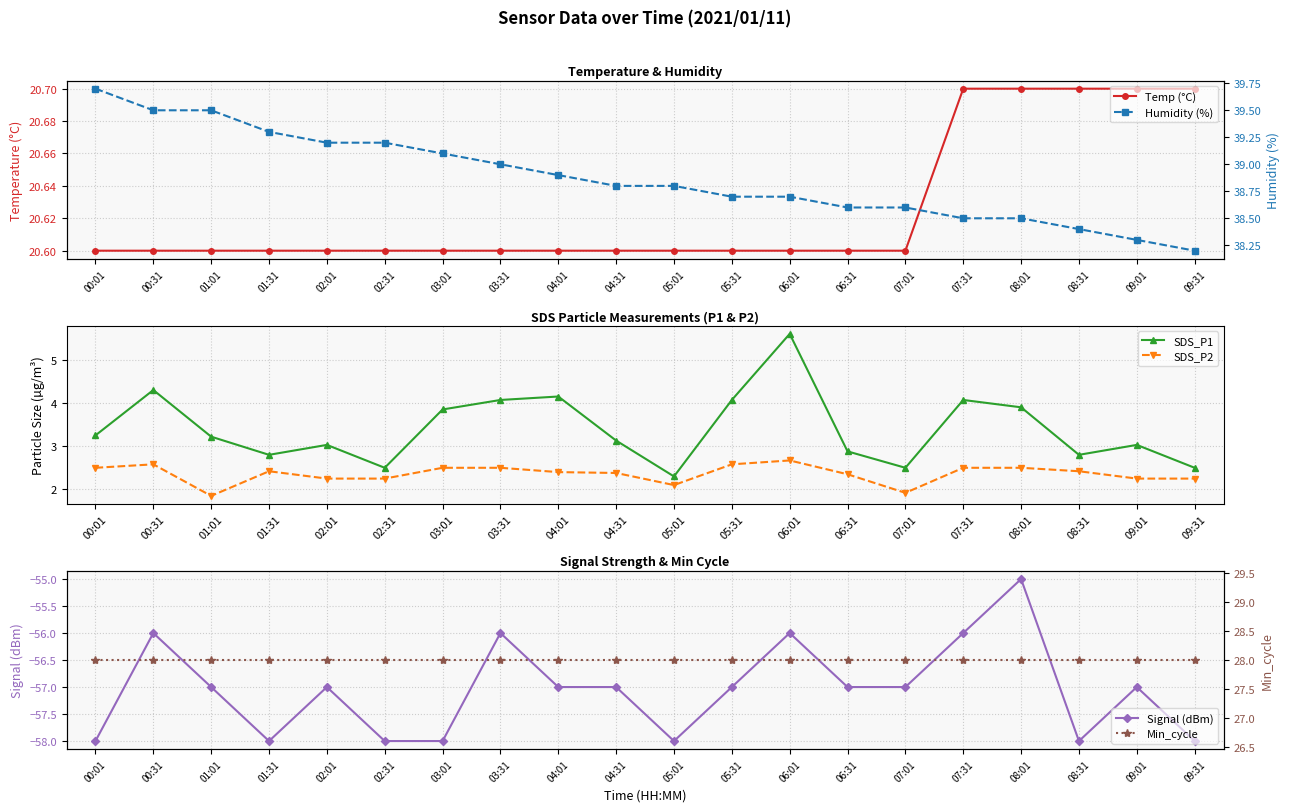

The Signal (dBm) series shows -55.0 at 08:01. True or false?

True